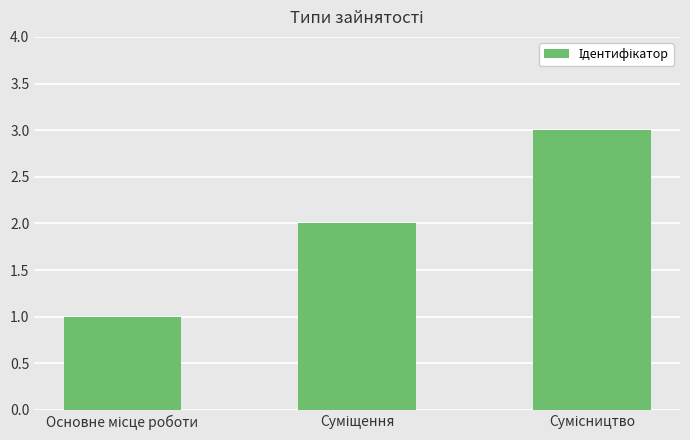

Reading left to right, list all the values displayed in this chart.

1	2	3